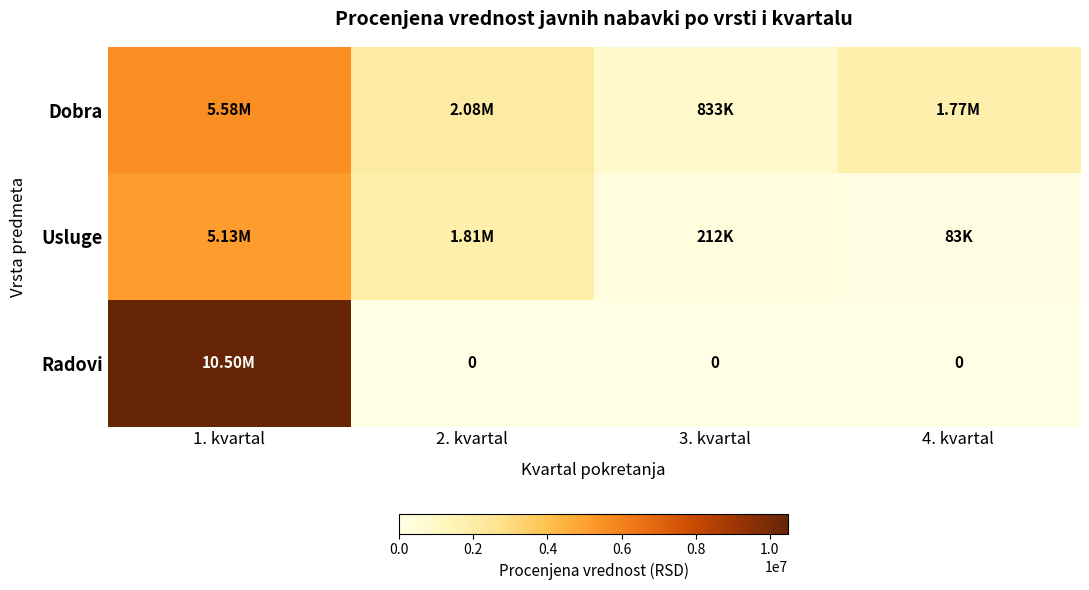

What is the difference between the Dobra values at 1. kvartal and 2. kvartal?

3499166.7